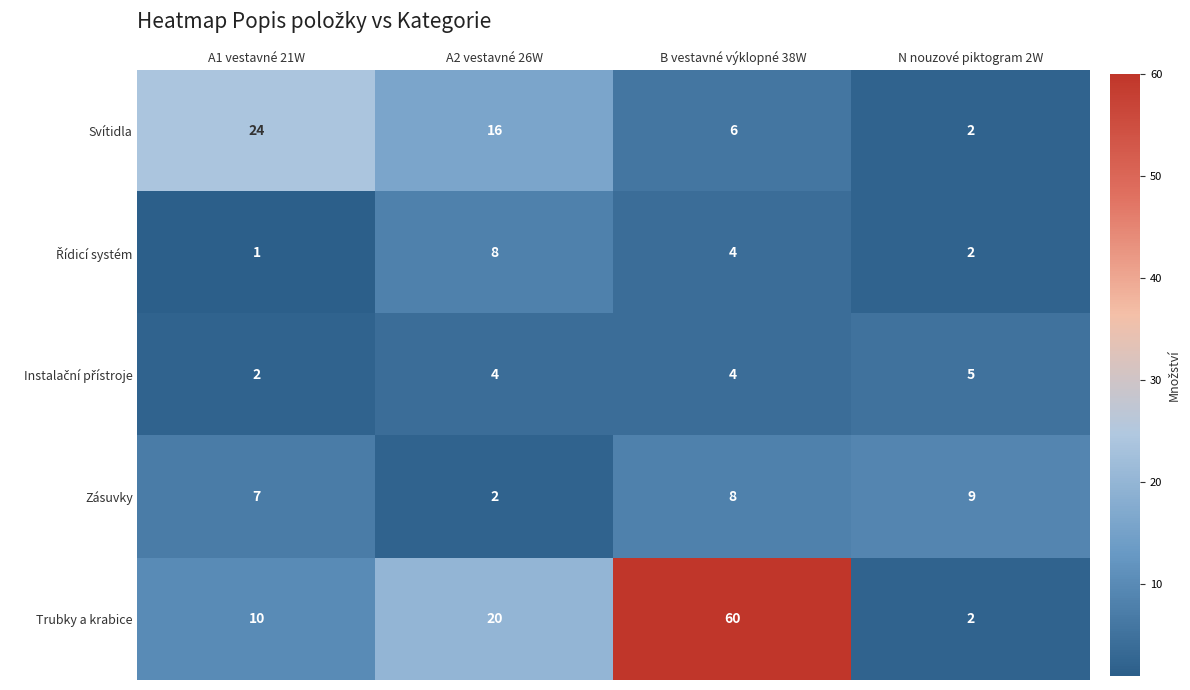

At how many categories does at least one series exceed 59?

1